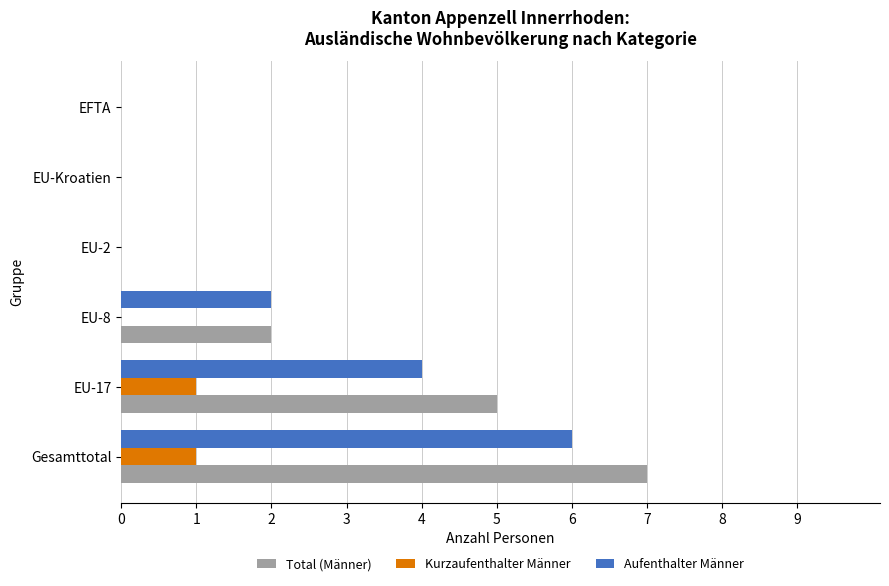

Is the value of Total (Männer) at Gesamttotal greater than the value of Kurzaufenthalter Männer at EU-17?

Yes